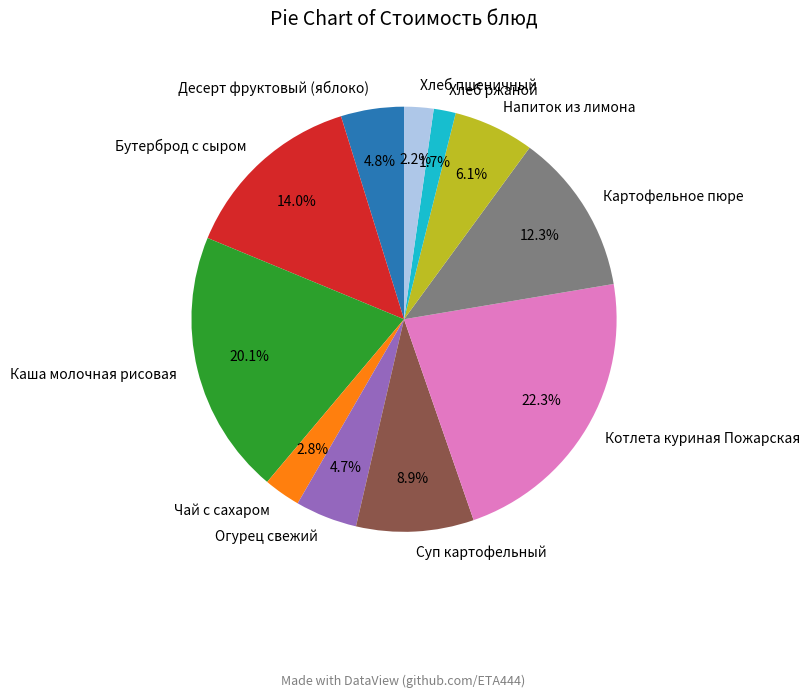

What is the smallest slice in the pie chart?

Хлеб ржаной